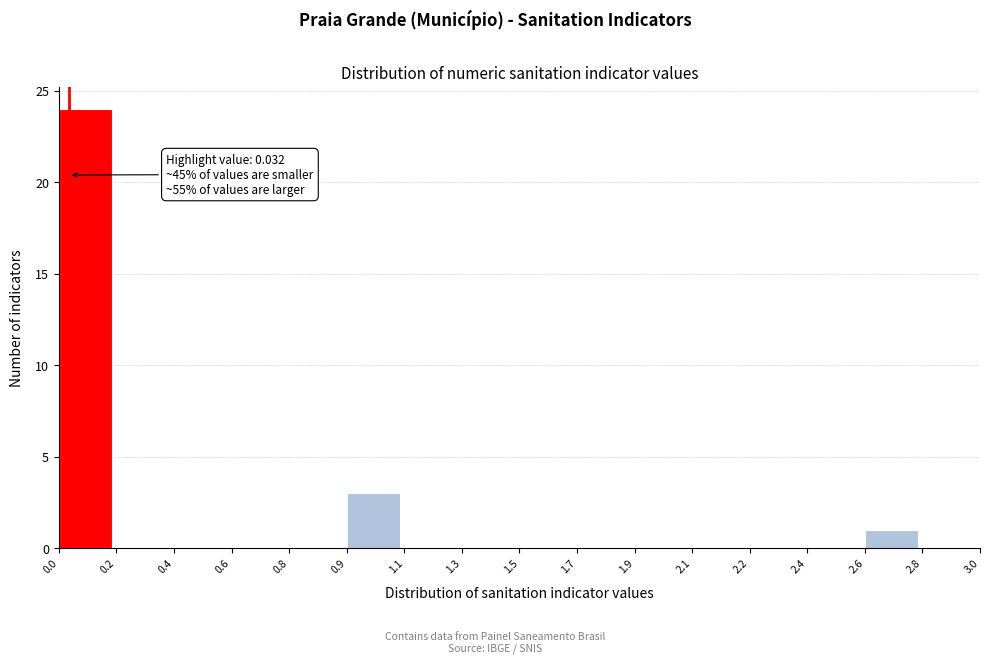

Reading left to right, transcribe all the data shown in this chart.

0.0=24	0.2=0	0.4=0	0.6=0	0.8=0	0.9=3	1.1=0	1.3=0	1.5=0	1.7=0	1.9=0	2.1=0	2.2=0	2.4=0	2.6=1	2.8=0